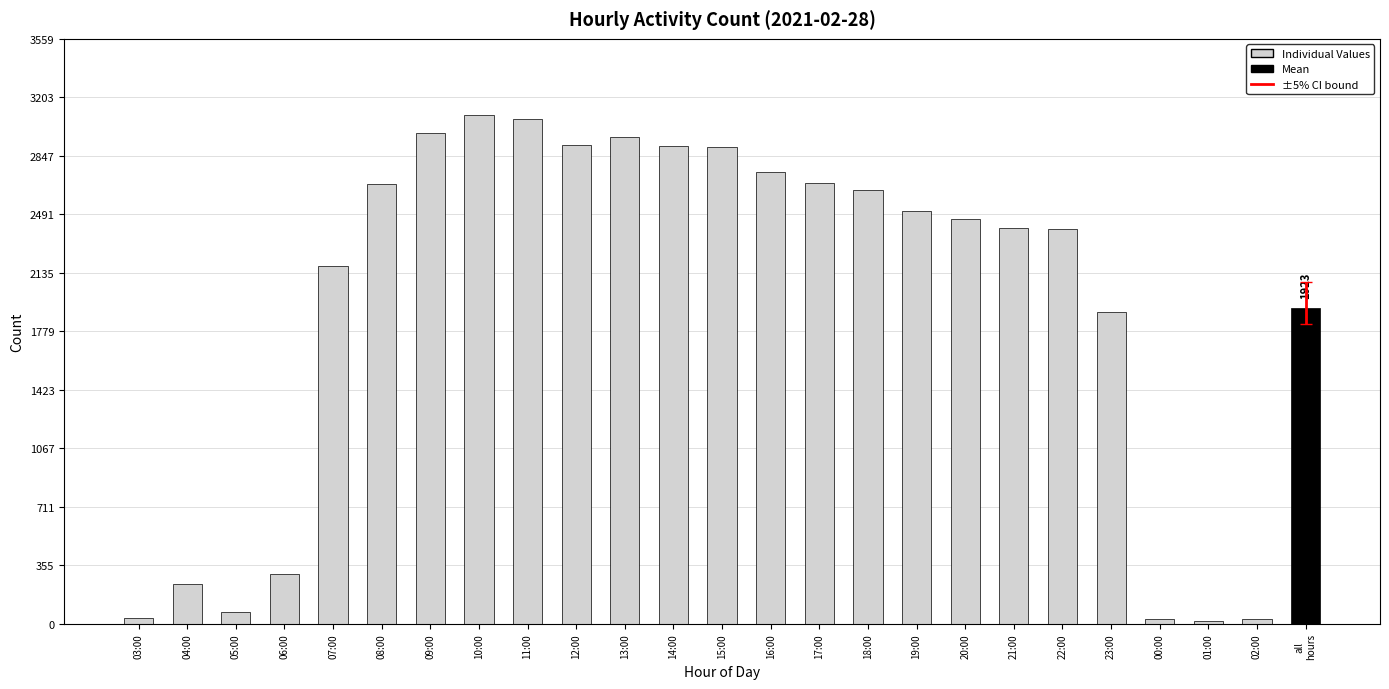

What is the approximate value at 05:00, to the nearest 50?

50